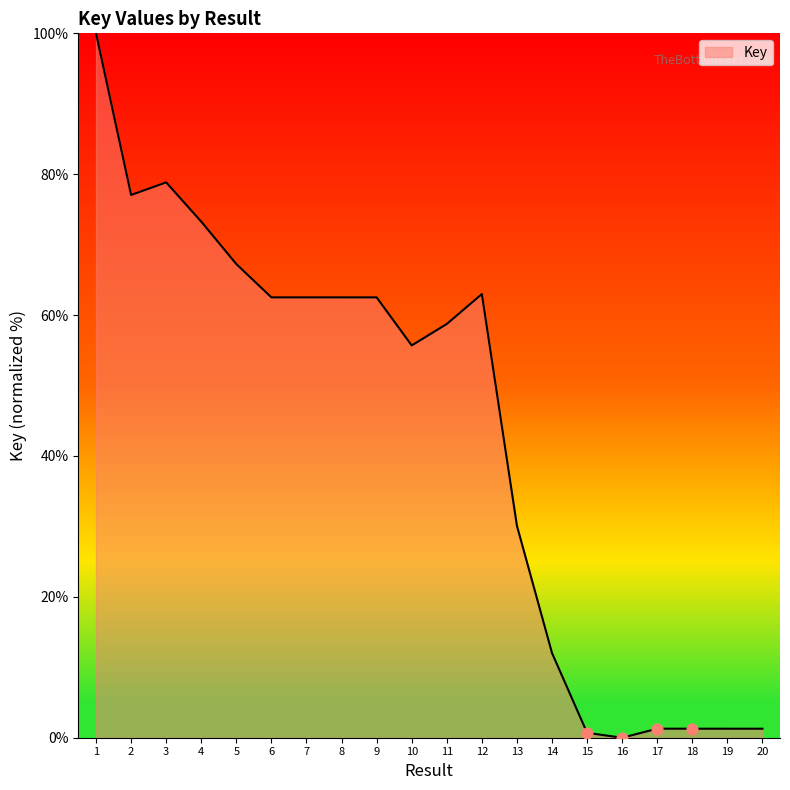

Between 17 and 2, which is larger?

2